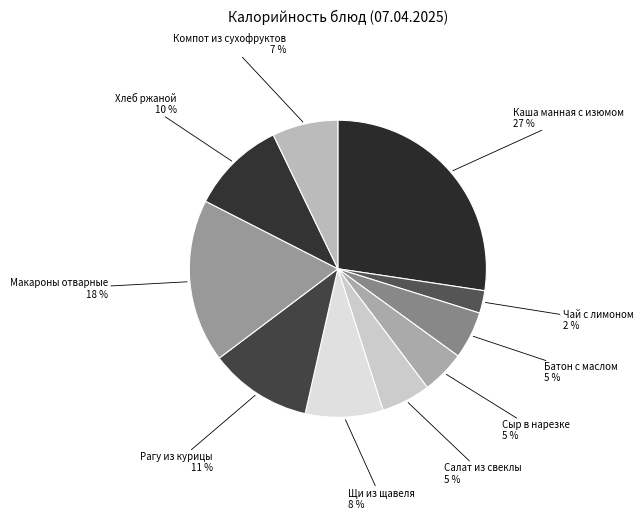

How many slices are in this pie chart?

10